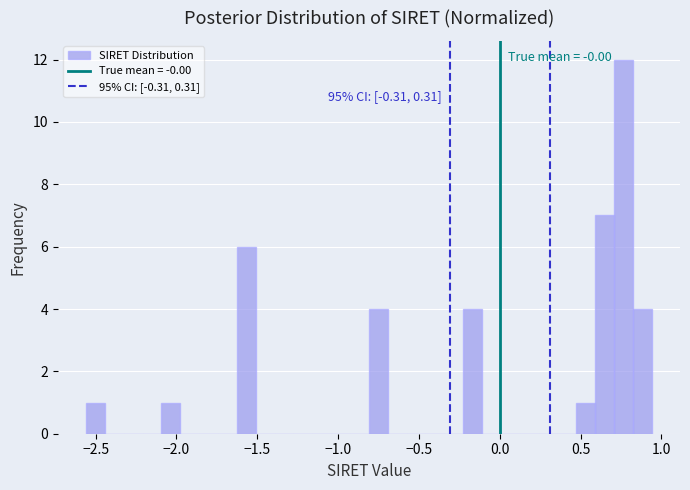

Read against the x-axis, roughly where is the centre of the tallest bar?

0.75